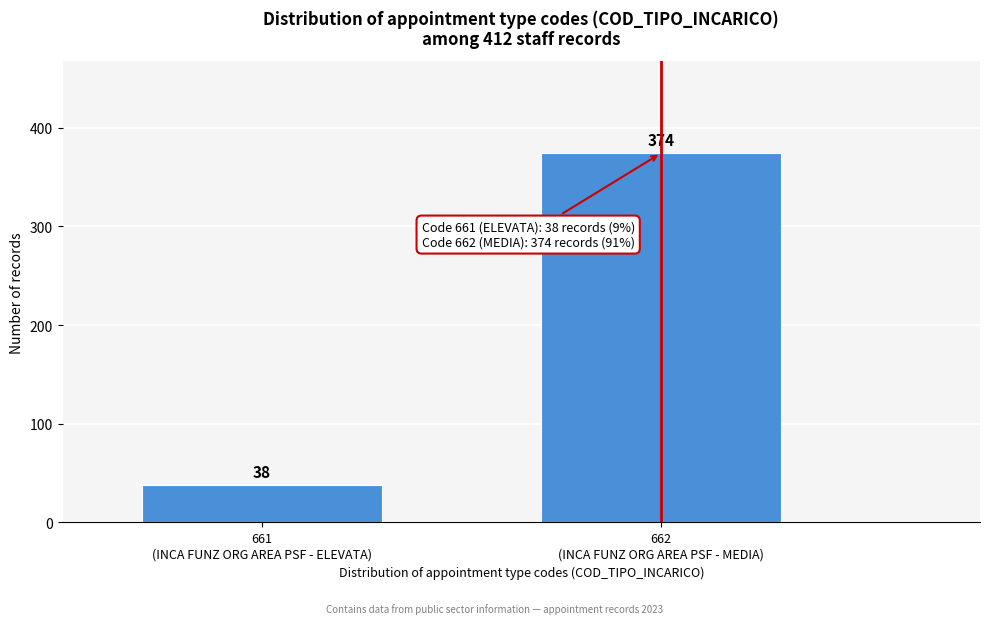

Reading left to right, transcribe all the data shown in this chart.

38	374